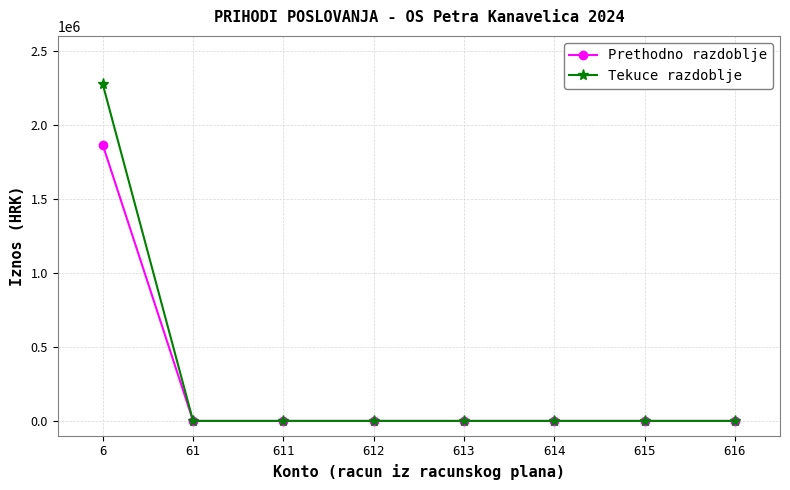

Reading left to right, what are all the values shown in this chart?

Prethodno razdoblje: 1863092.6	0.0	0.0	0.0	0.0	0.0	0.0	0.0
Tekuce razdoblje: 2272801.2	0.0	0.0	0.0	0.0	0.0	0.0	0.0